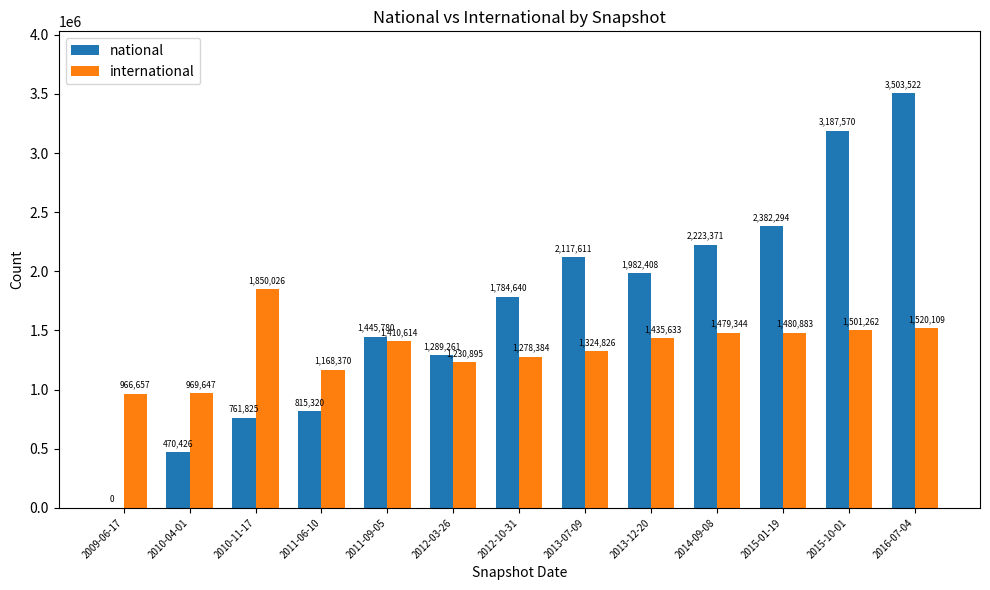

What is the total value across all series at 2011-06-10?

1983690